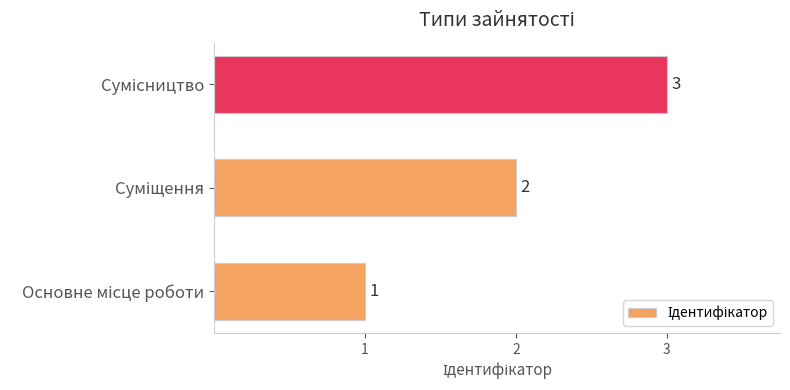

How many values are between 1 and 3?

3